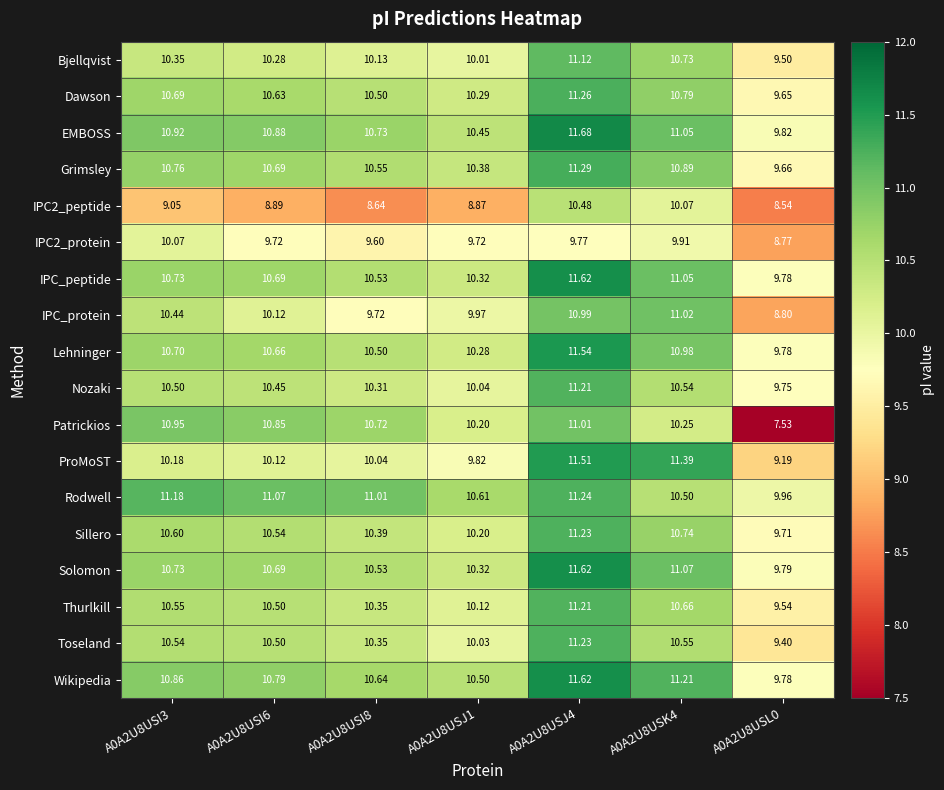

What is the total value across all series at A0A2U8USK4?

193.4